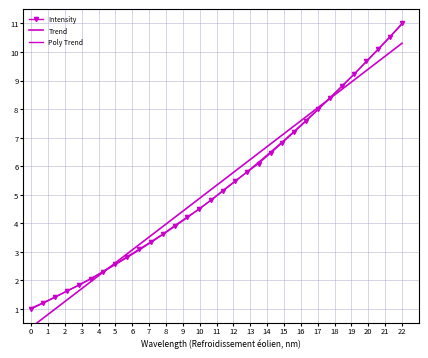

The value of Intensity at 22 is 11.0. True or false?

True